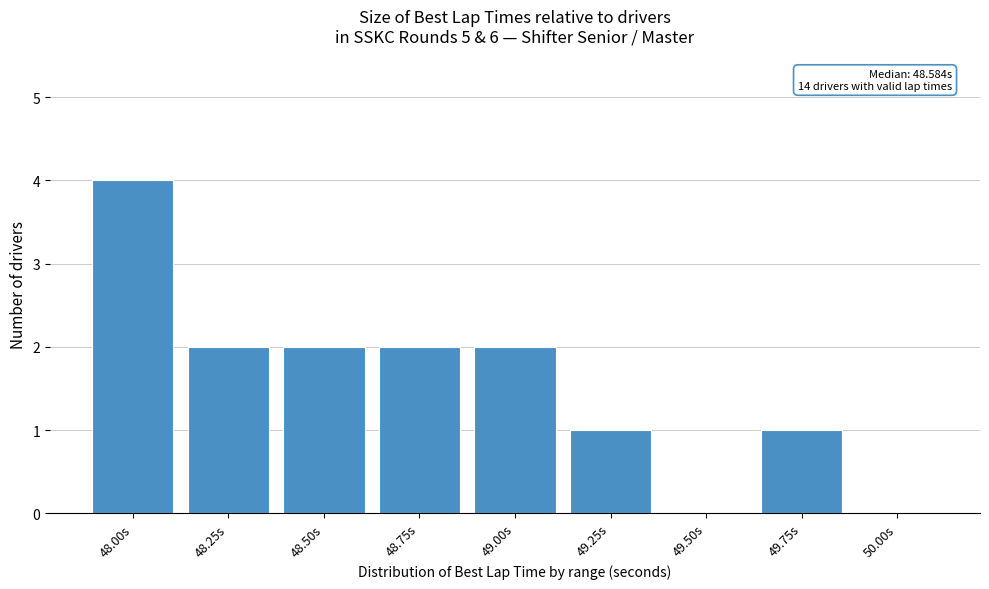

Reading left to right, transcribe all the data shown in this chart.

48.00s=4	48.25s=2	48.50s=2	48.75s=2	49.00s=2	49.25s=1	49.50s=0	49.75s=1	50.00s=0